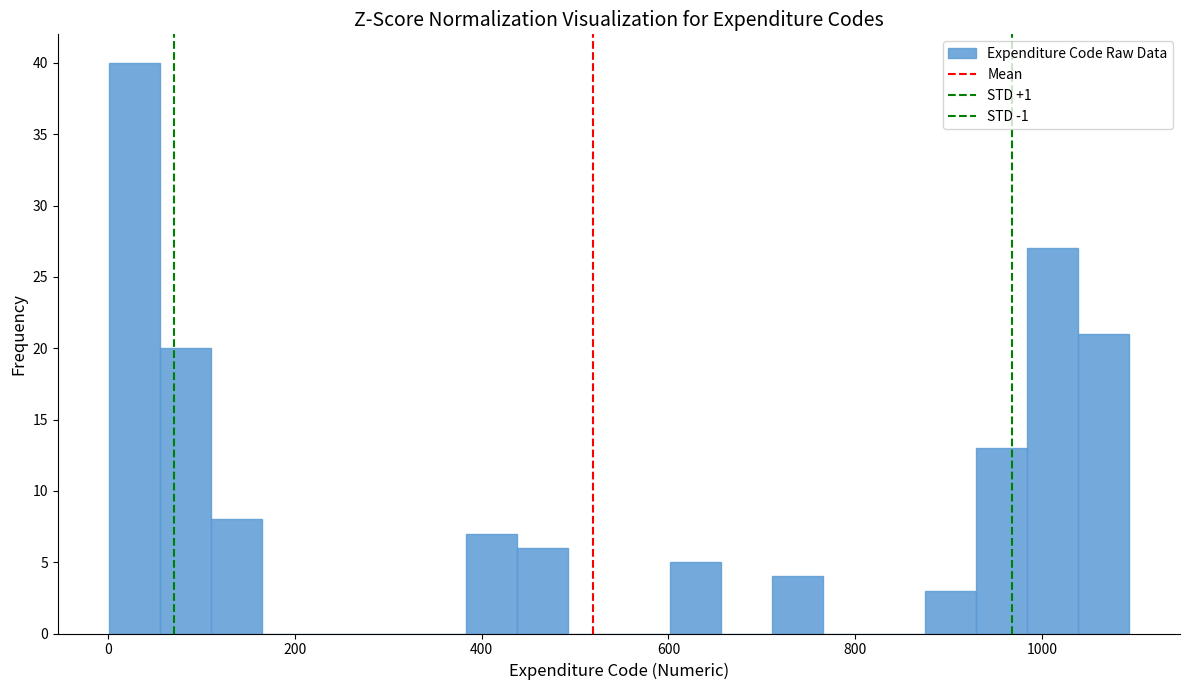

Around what value on the x-axis is the tallest bar? Give the approximate position of its centre, as read against the axis.

20